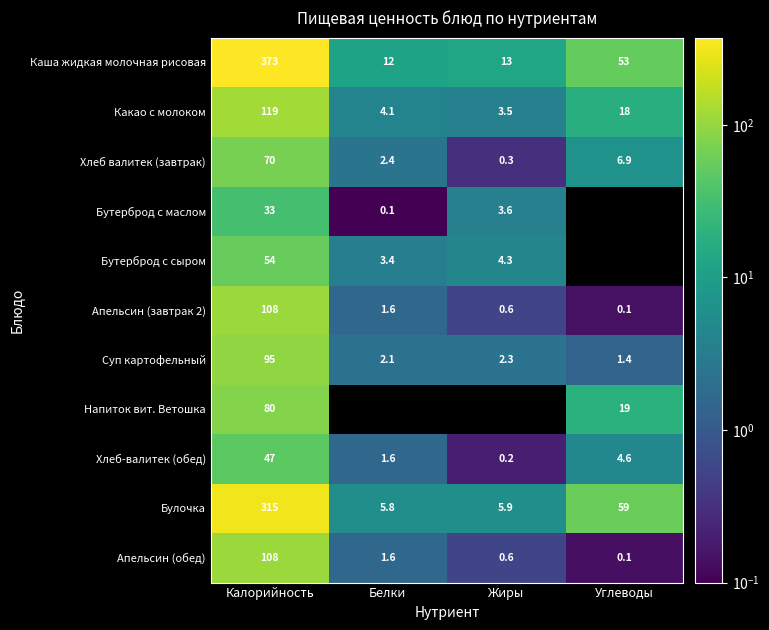

What is the sum of all Апельсин (завтрак 2) values?

110.3